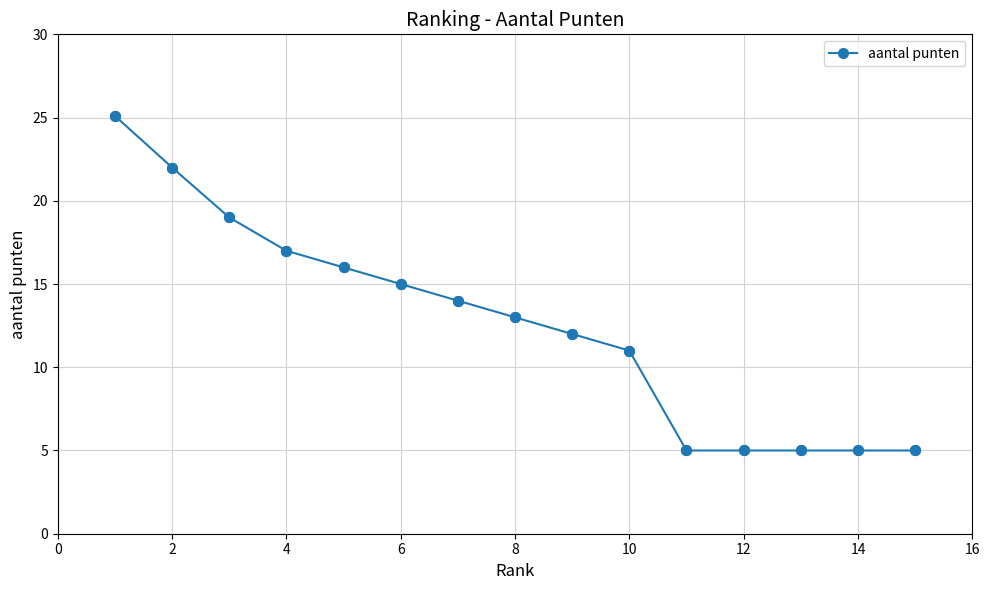

What is the value of the 15th point from the left?

5.0